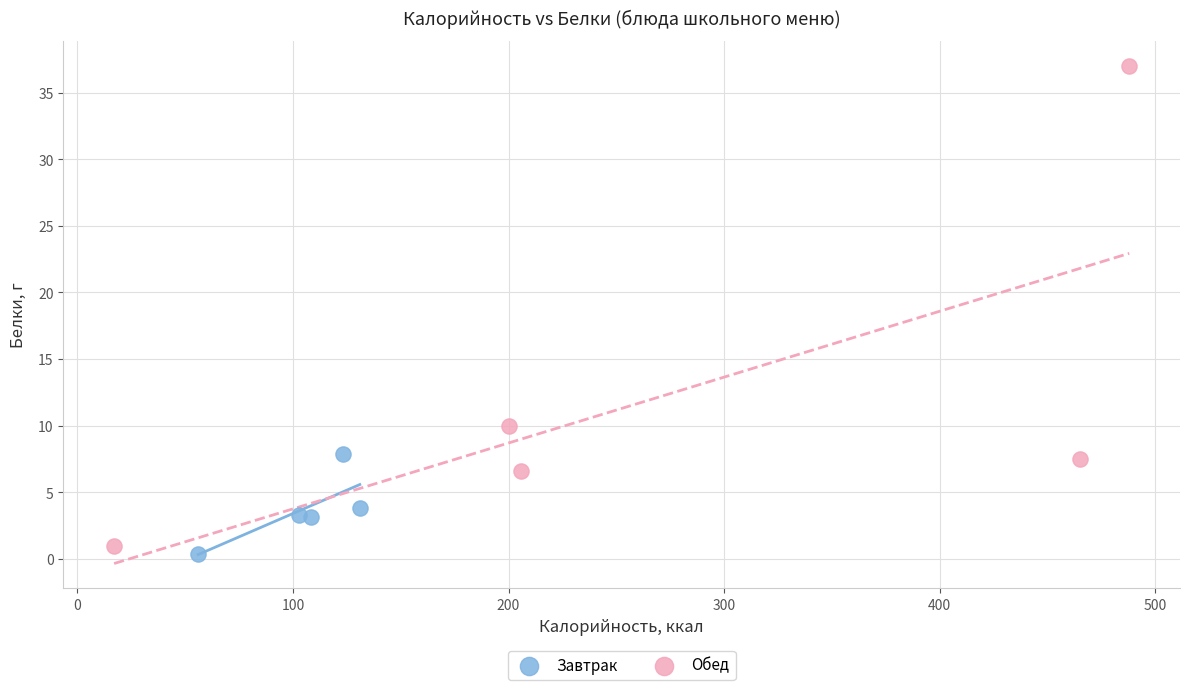

Which series reaches the maximum Y coordinate?

Обед